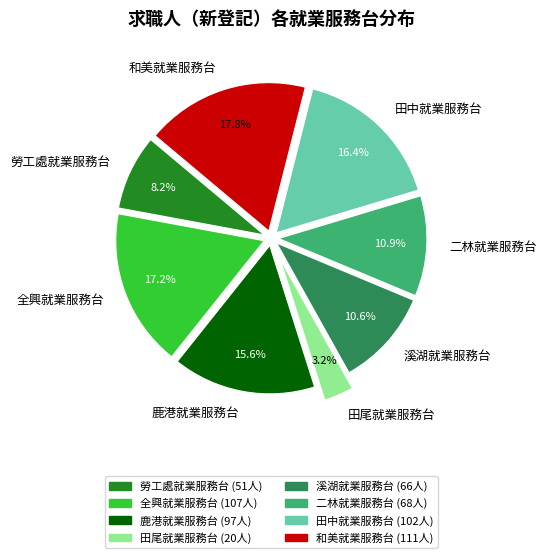

What percentage do 鹿港就業服務台 and 勞工處就業服務台 together represent?

23.8%